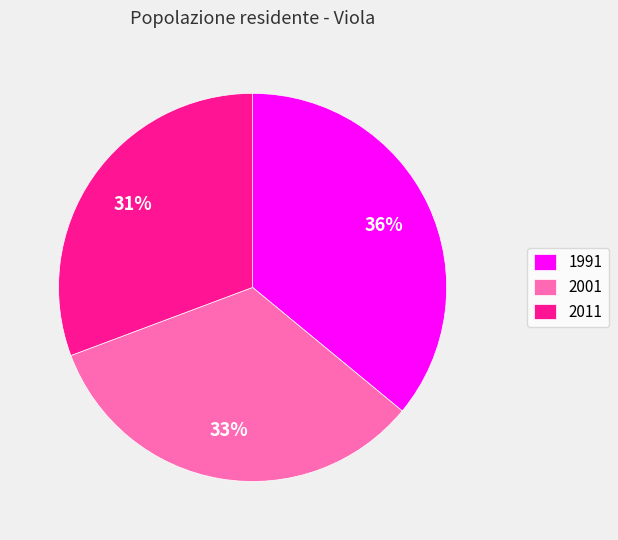

Count the number of slices in the pie.

3